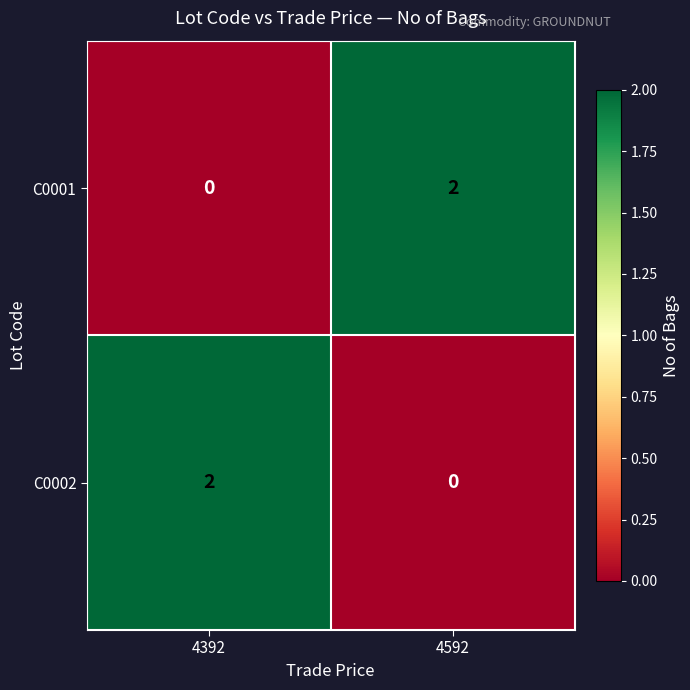

Reading left to right, what are all the values shown in this chart?

C0001: 4392=0	4592=2
C0002: 4392=2	4592=0